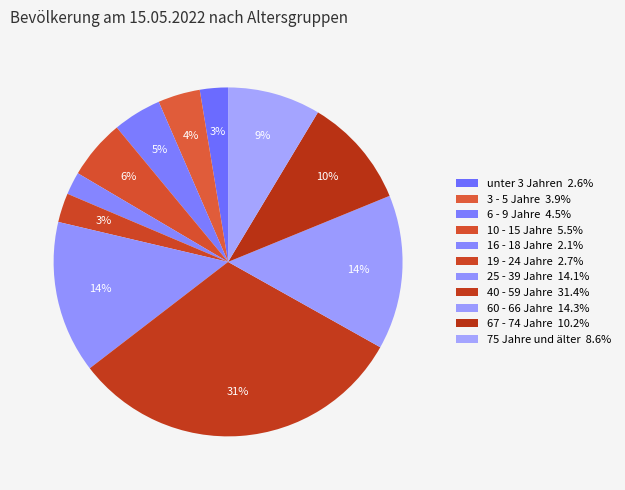

To the nearest percent, what is the difference between the 60 - 66 Jahre and 6 - 9 Jahre slice percentages?

10%